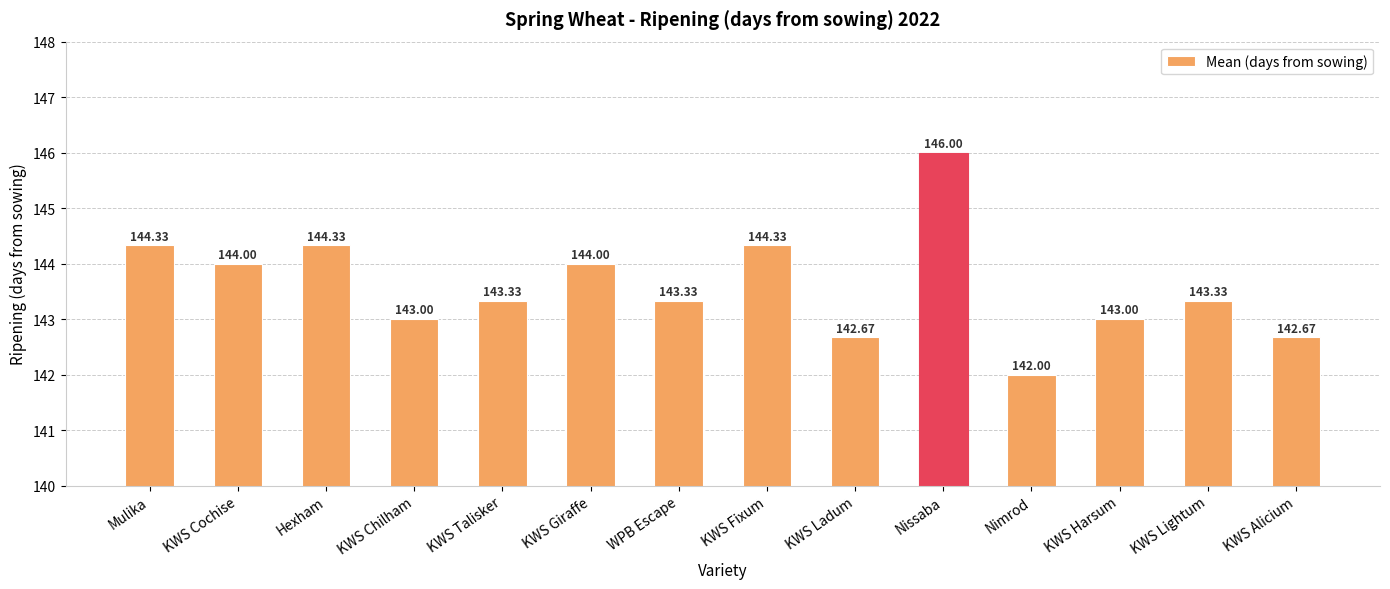

True or false: the data shows 86.9 at Mulika.

False